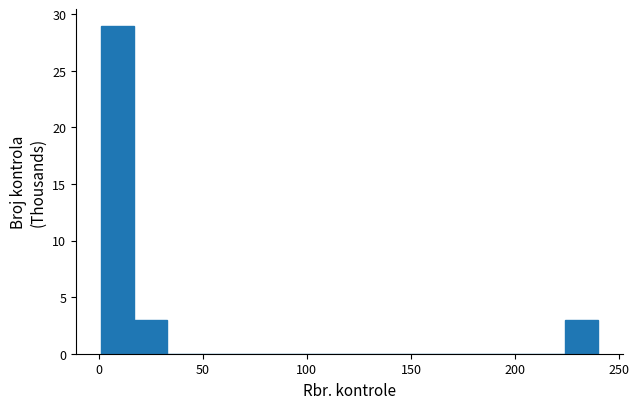

Around what value on the x-axis is the tallest bar? Give the approximate position of its centre, as read against the axis.

10